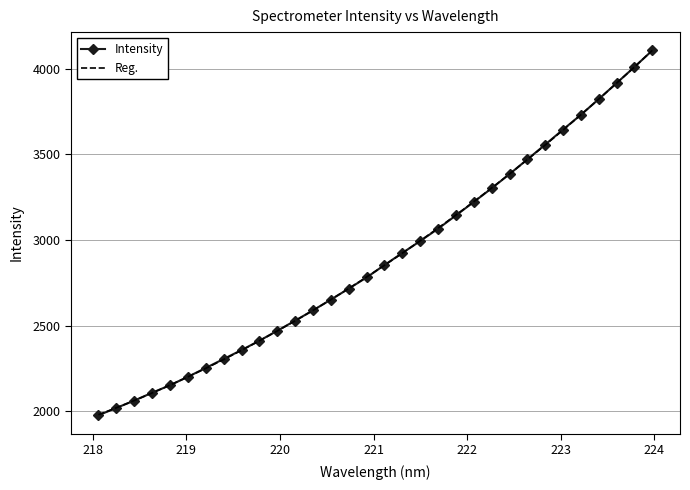

Reading right to left, what are all the values shown in this chart?

223.9802=4106.9	223.7895=4010.5	223.5987=3916.3	223.408=3822.8	223.2172=3731.2	223.0264=3644.9	222.8355=3557.0	222.6447=3470.7	222.4538=3384.7	222.263=3301.8	222.0721=3222.1	221.8812=3143.5	221.6902=3065.6	221.4993=2993.8	221.3083=2923.9	221.1174=2853.6	220.9264=2781.0	220.7354=2715.8	220.5444=2651.5	220.3533=2588.9	220.1623=2528.5	219.9712=2469.7	219.7801=2411.3	219.589=2356.7	219.3979=2304.8	219.2067=2252.4	219.0156=2200.6	218.8244=2151.3	218.6332=2107.5	218.442=2061.6	218.2508=2018.8	218.0596=1976.1